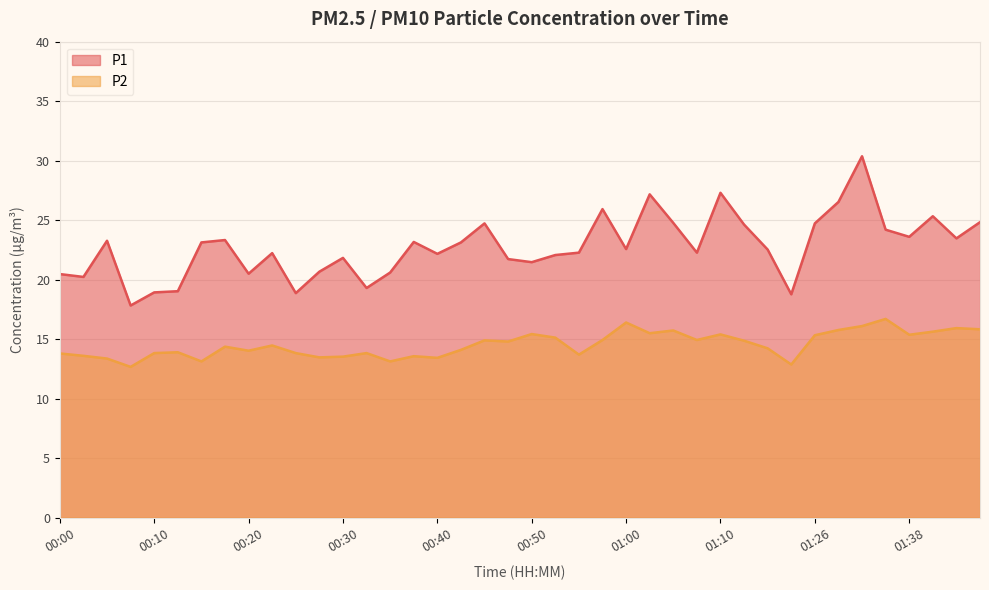

In P1, how many points are higher than both neighbors (excluding endpoints)?

11